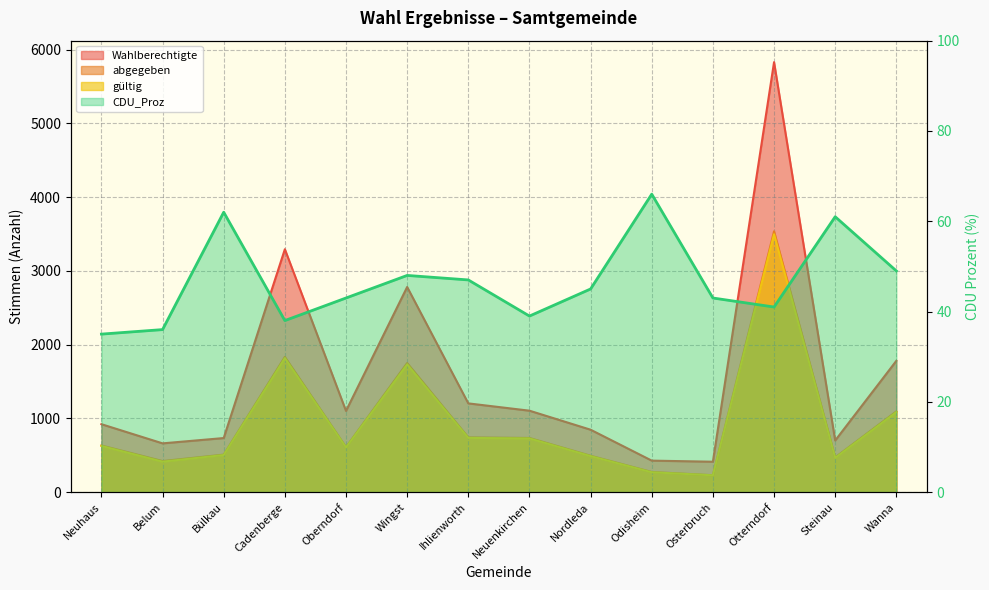

How many data points does each series have?

14